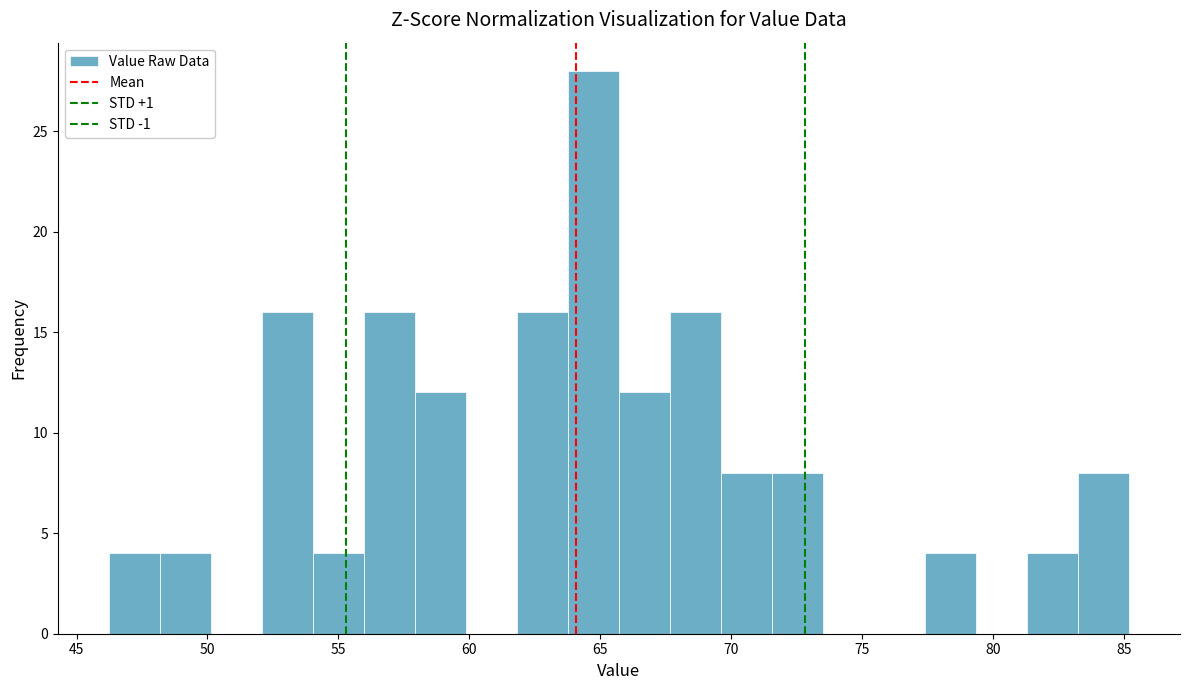

Read against the x-axis, roughly where is the centre of the tallest bar?

64.5